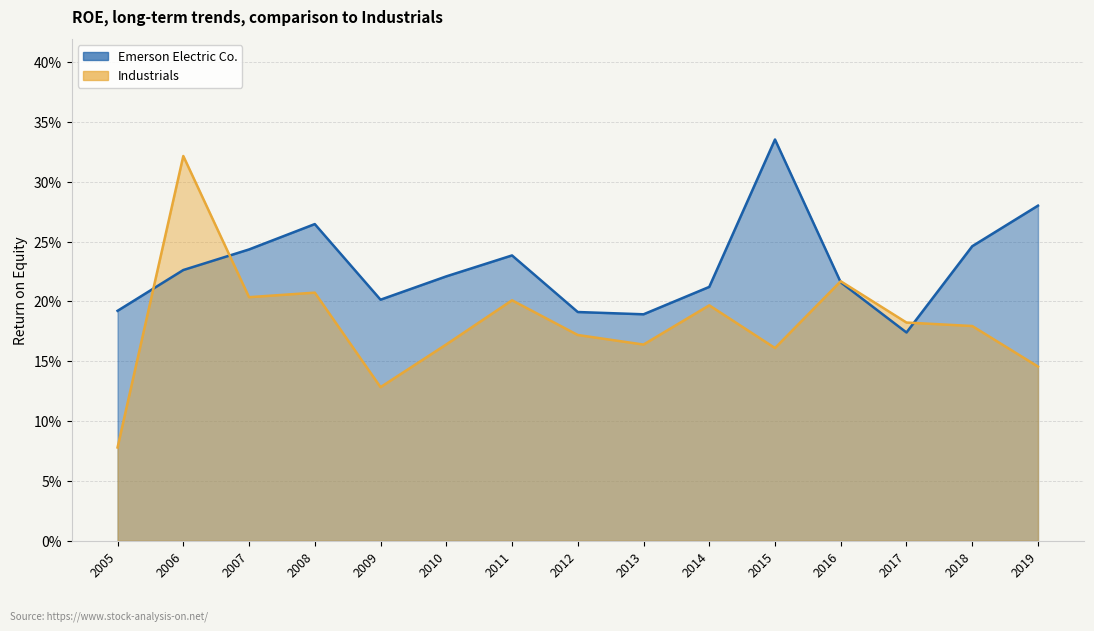

The value of Emerson Electric Co. at 2005 is 0.2. True or false?

True